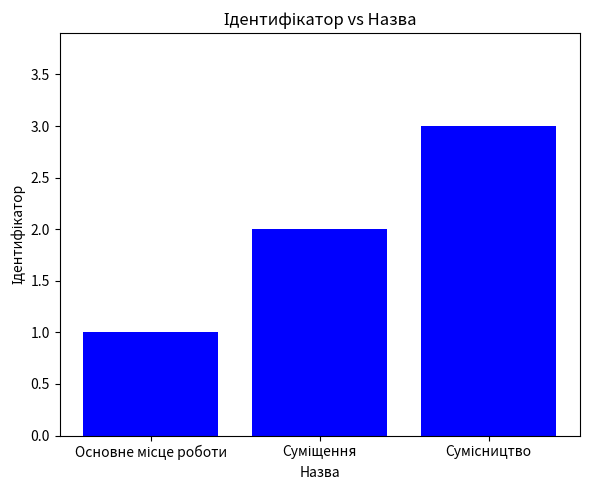

What is the sum of all values?

6